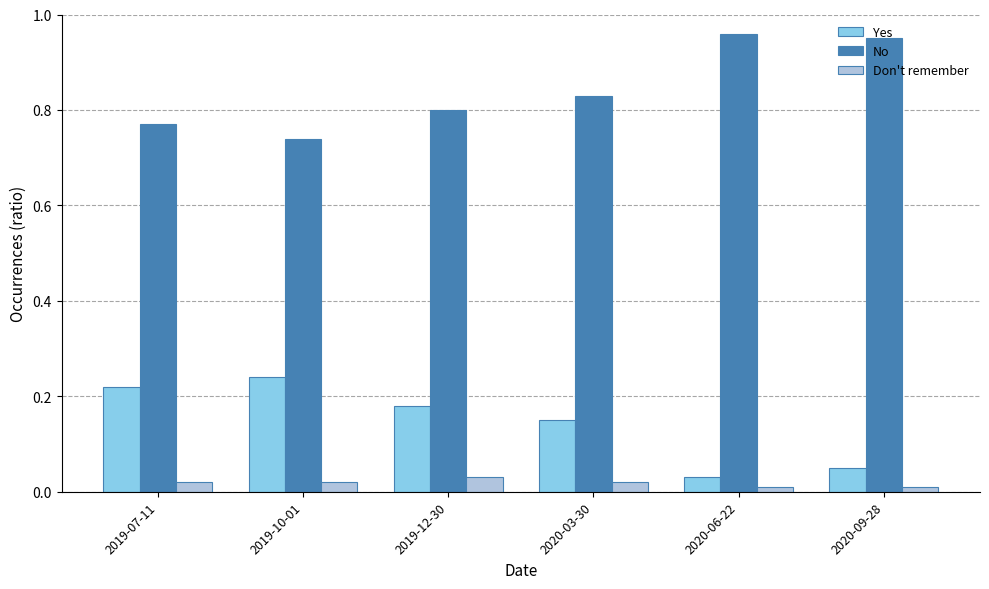

What is the label of the 6th bar from the right?

2019-07-11